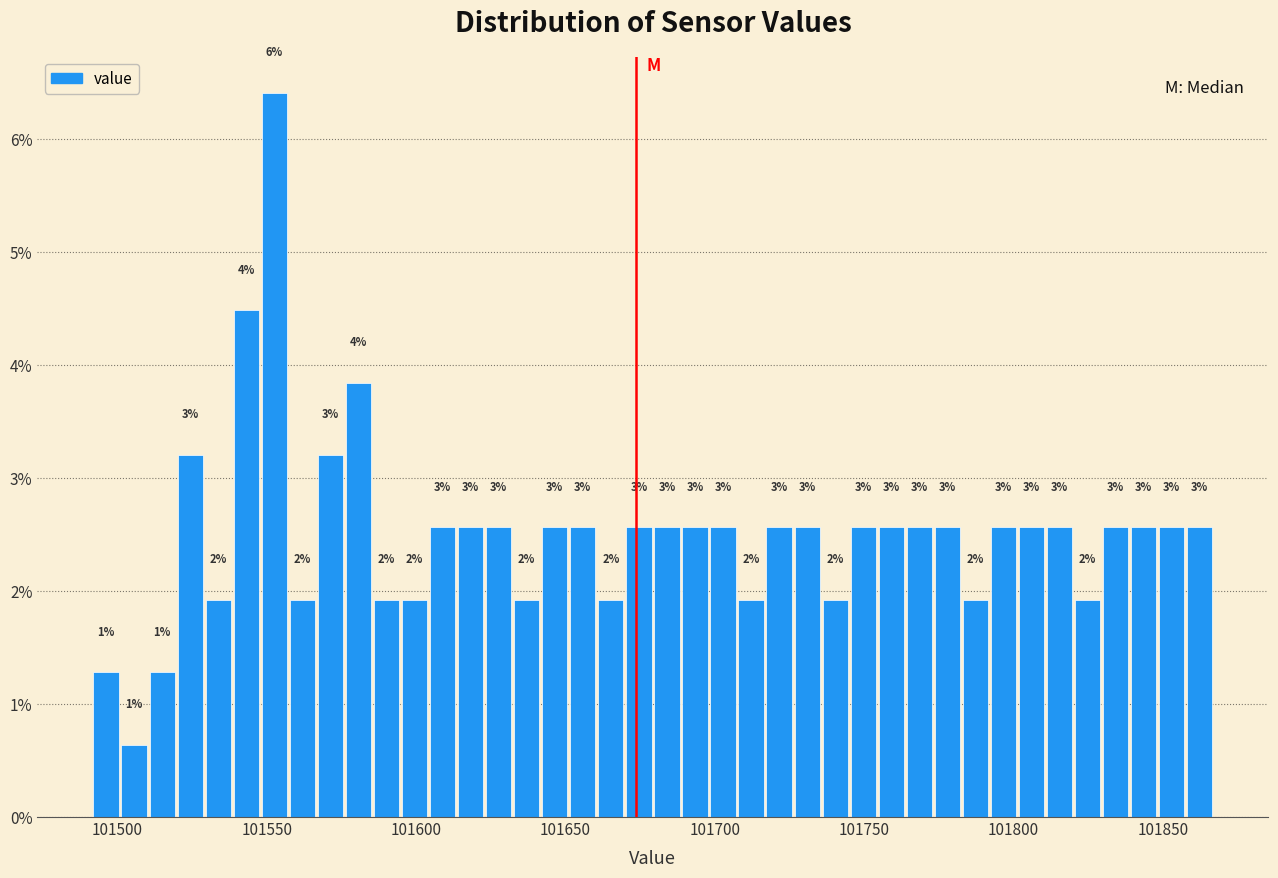

Read against the x-axis, roughly where is the centre of the tallest bar?

101555